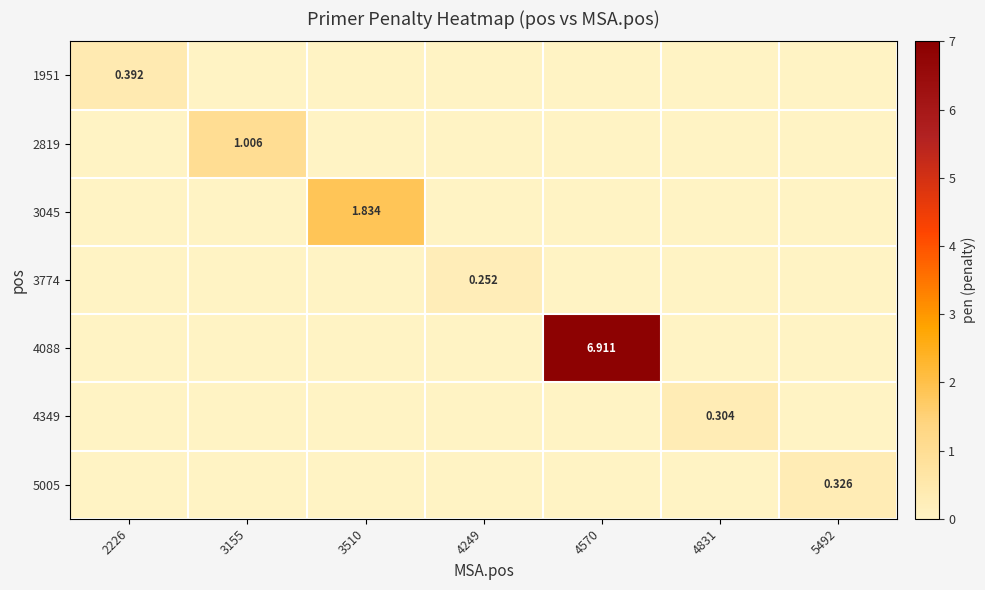

Which label corresponds to the smallest value in the chart?

3155